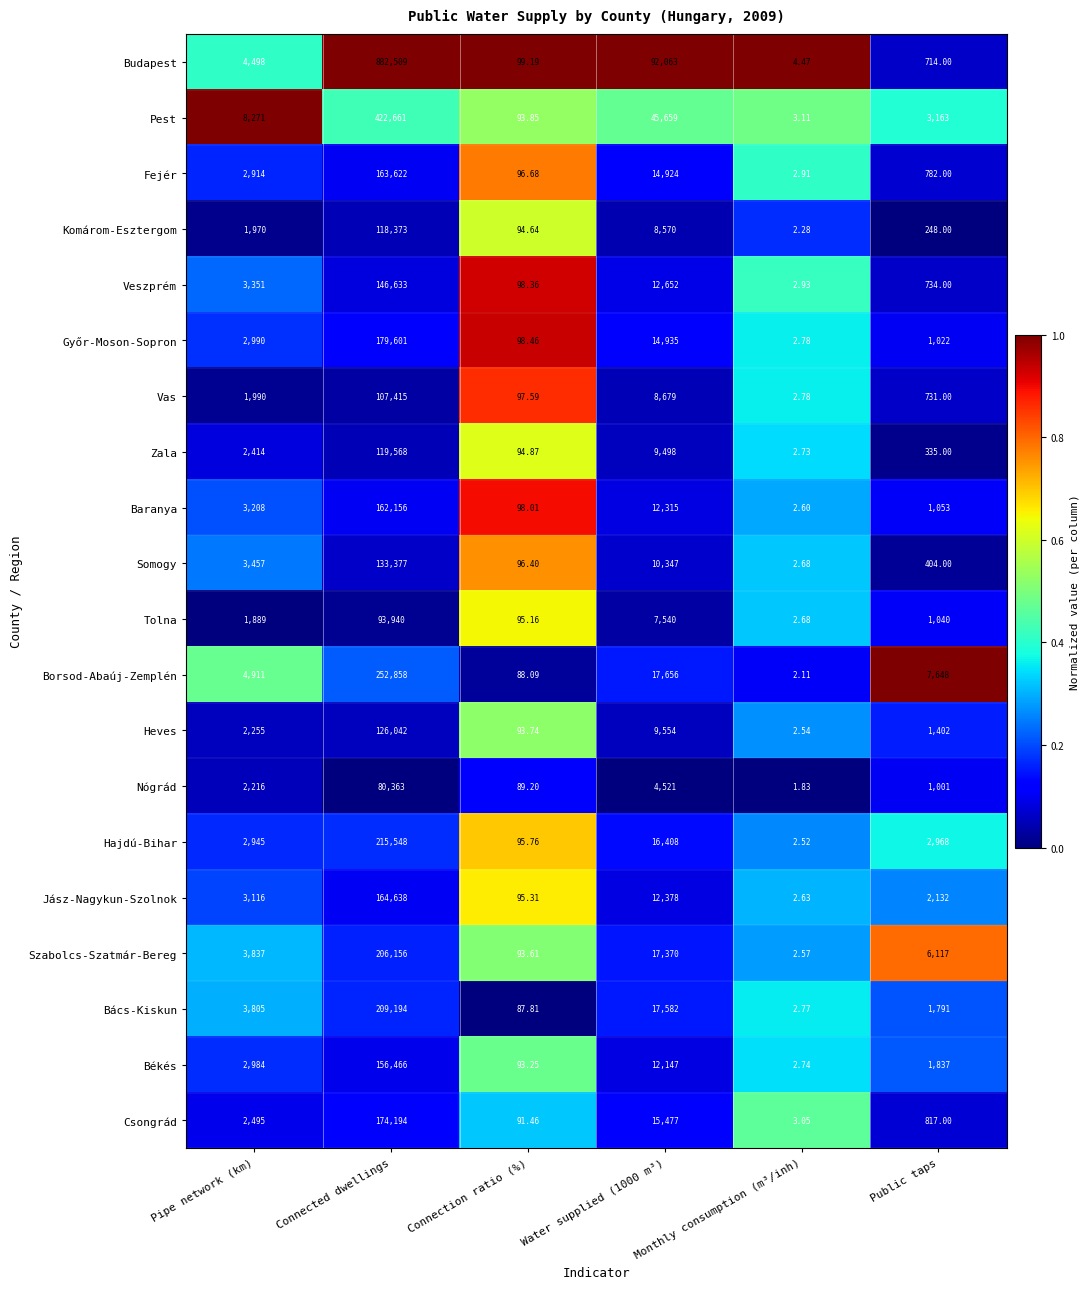

At which label does Veszprém reach its minimum?

Monthly consumption (m³/inh)